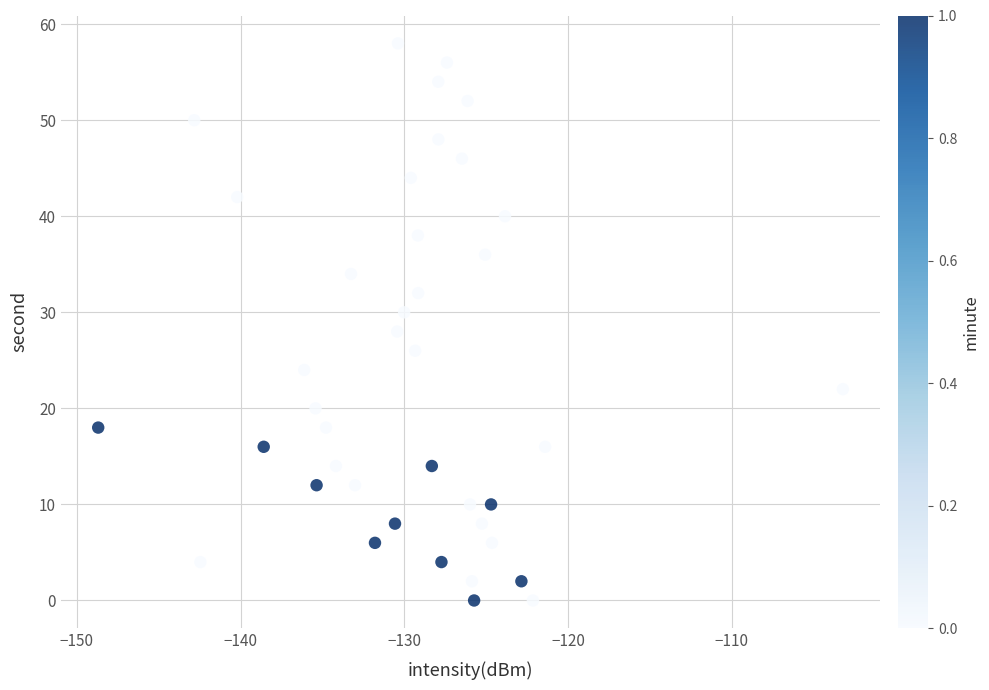

What is the range of Y values (max minus min)?

58